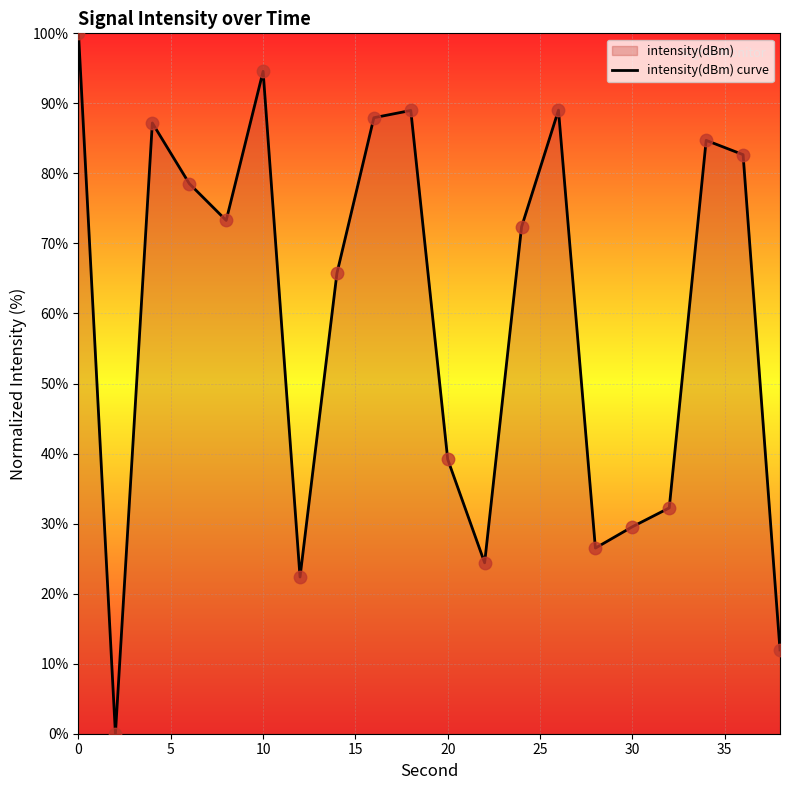

What is the greatest value displayed?

100.0